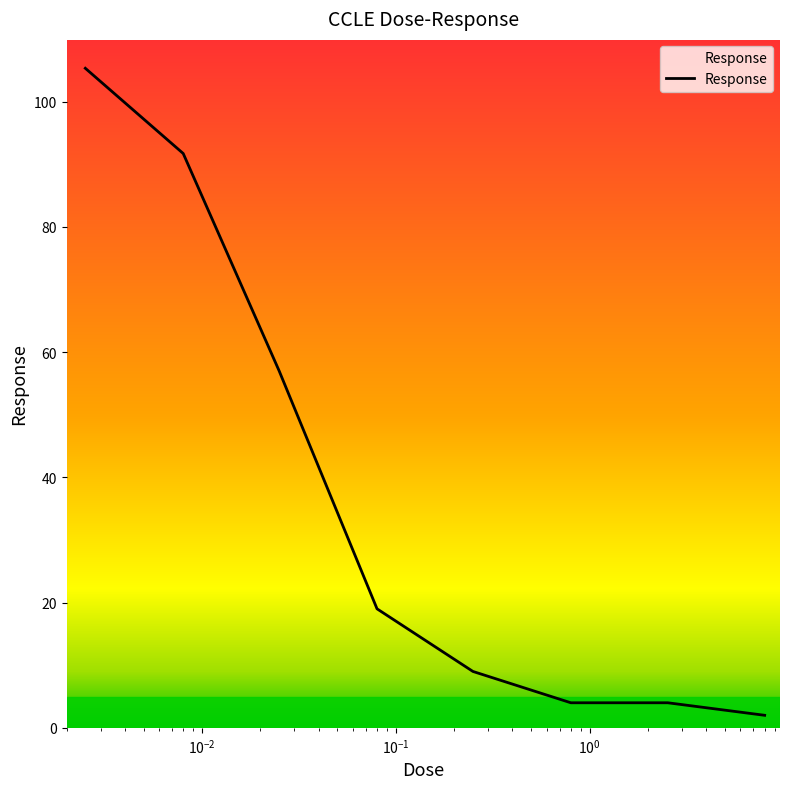

What is the sum of all values?

292.0